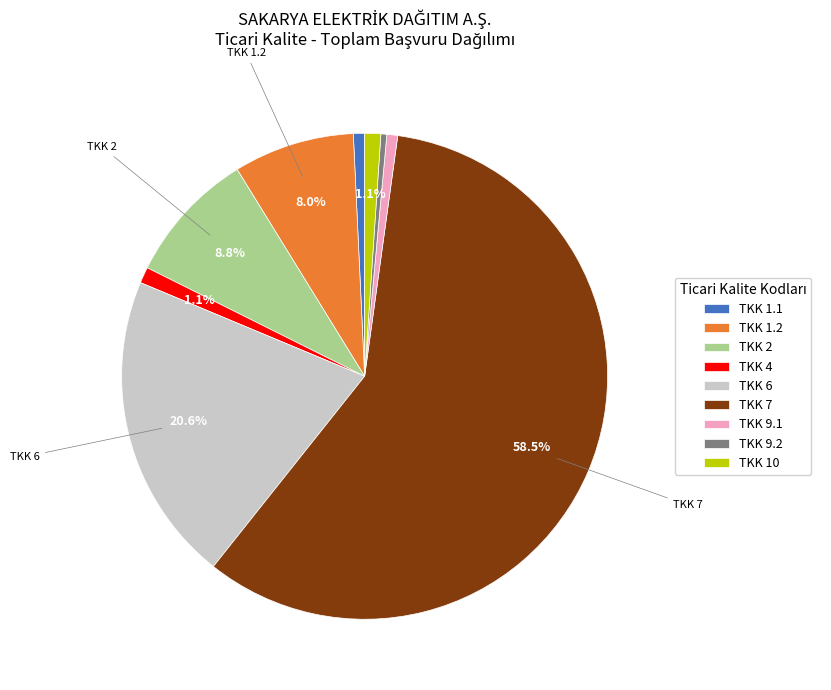

To the nearest percent, what is the difference between the largest and smallest slice percentages?

58%